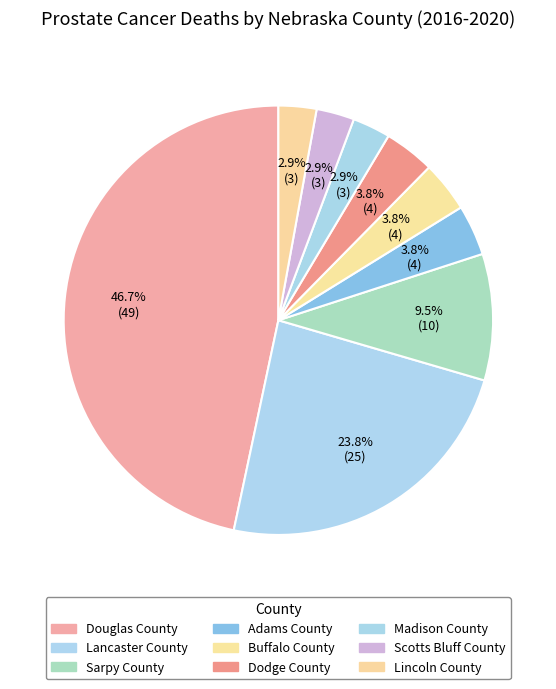

What percentage is the Adams County slice, to the nearest percent?

4%